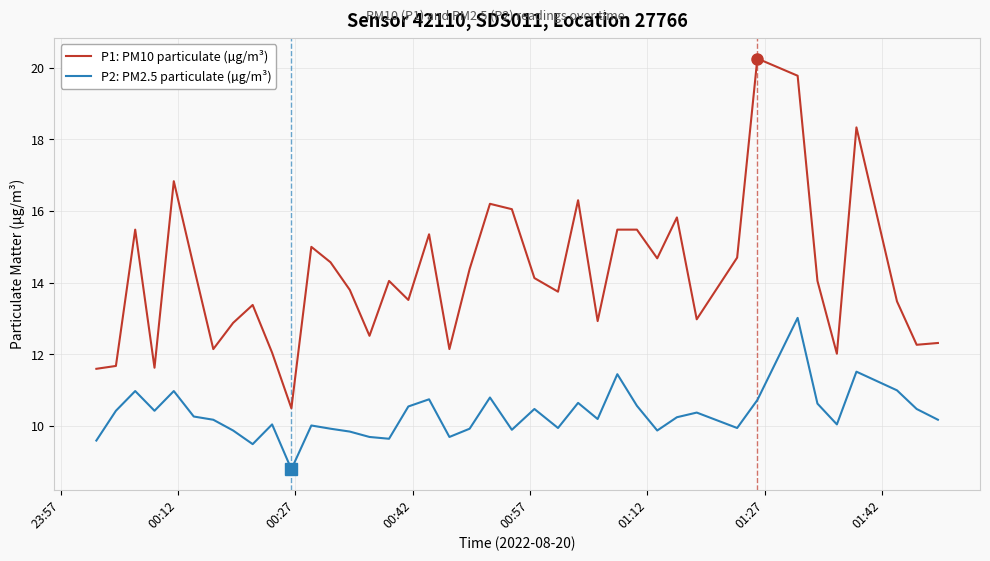

Which series has the widest spread of values?

P1: PM10 particulate (µg/m³)